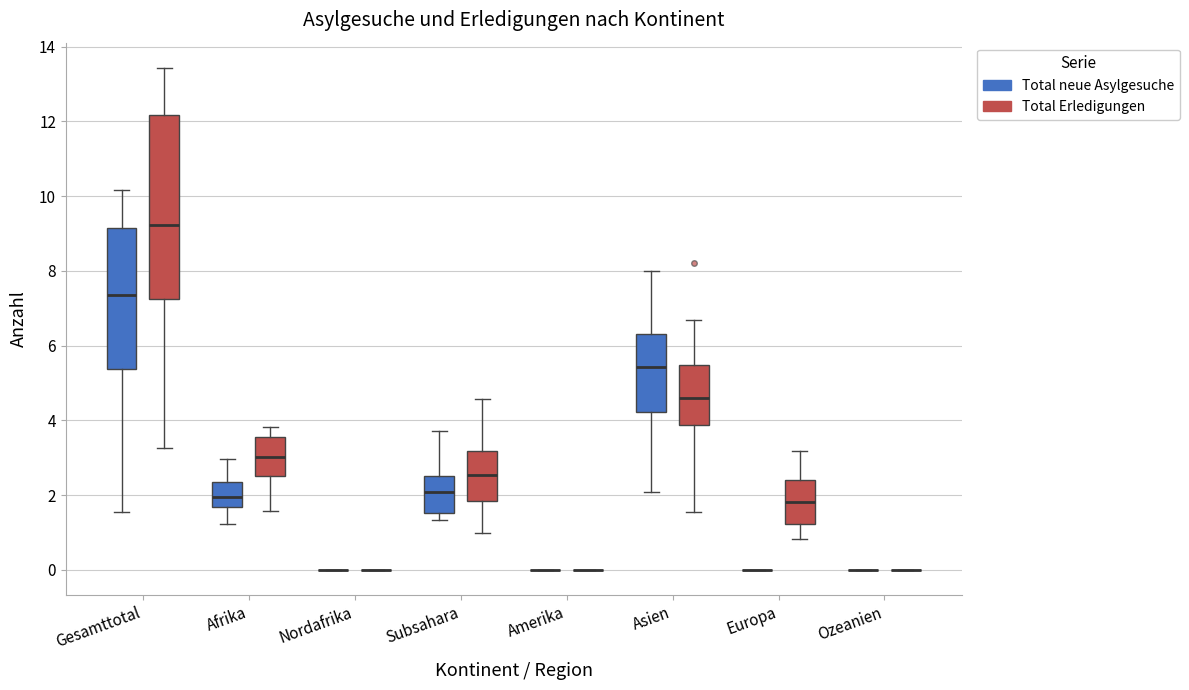

Where is the upper edge of the box for Asien (Total Erledigungen) on the y-axis? The values are not printed on the chart, so give them approximately, as read against the axis.

5.4